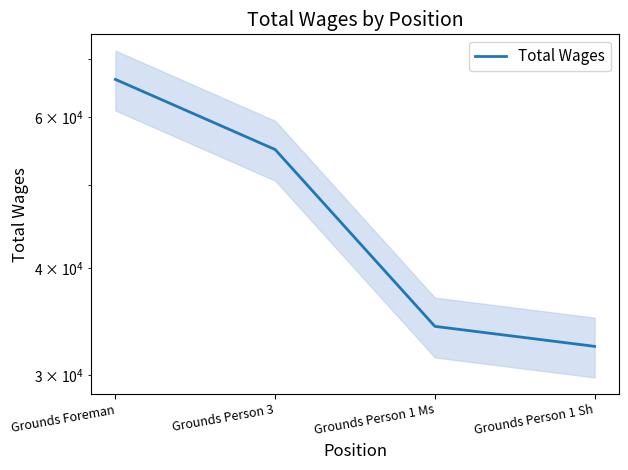

Rank the categories by value from lowest to highest.

Grounds Person 1 Sh, Grounds Person 1 Ms, Grounds Person 3, Grounds Foreman